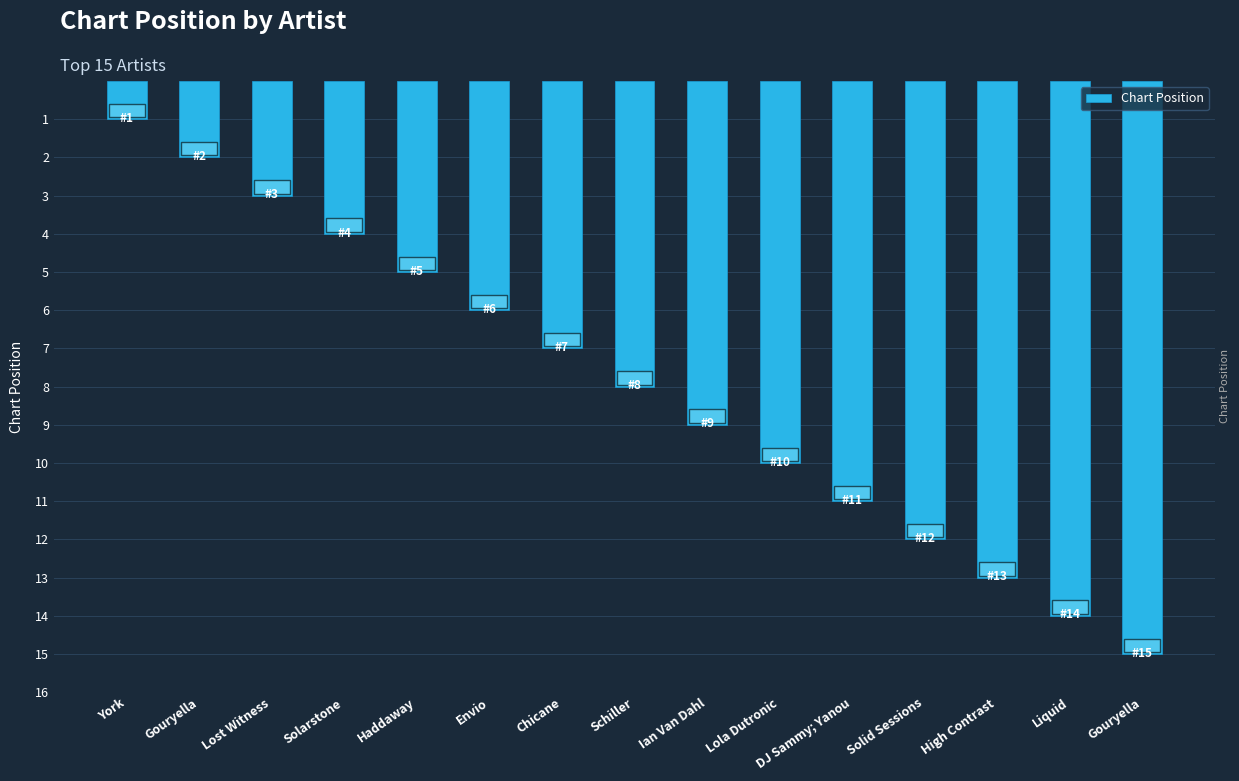

Reading left to right, transcribe all the data shown in this chart.

1	2	3	4	5	6	7	8	9	10	11	12	13	14	15